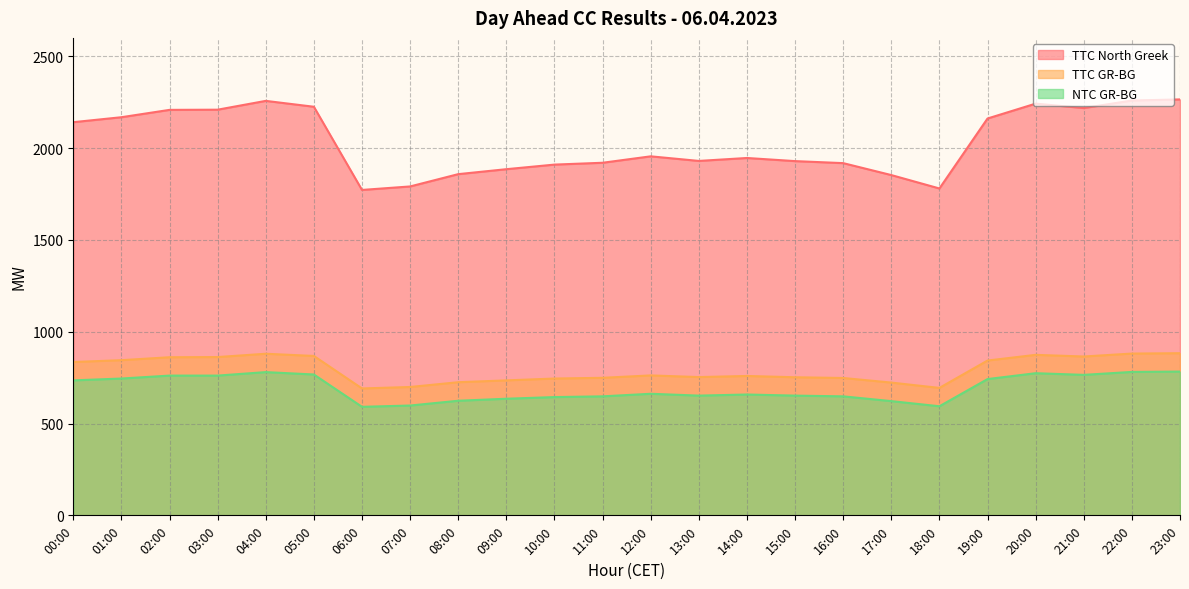

What position from the right is 22:00?

2